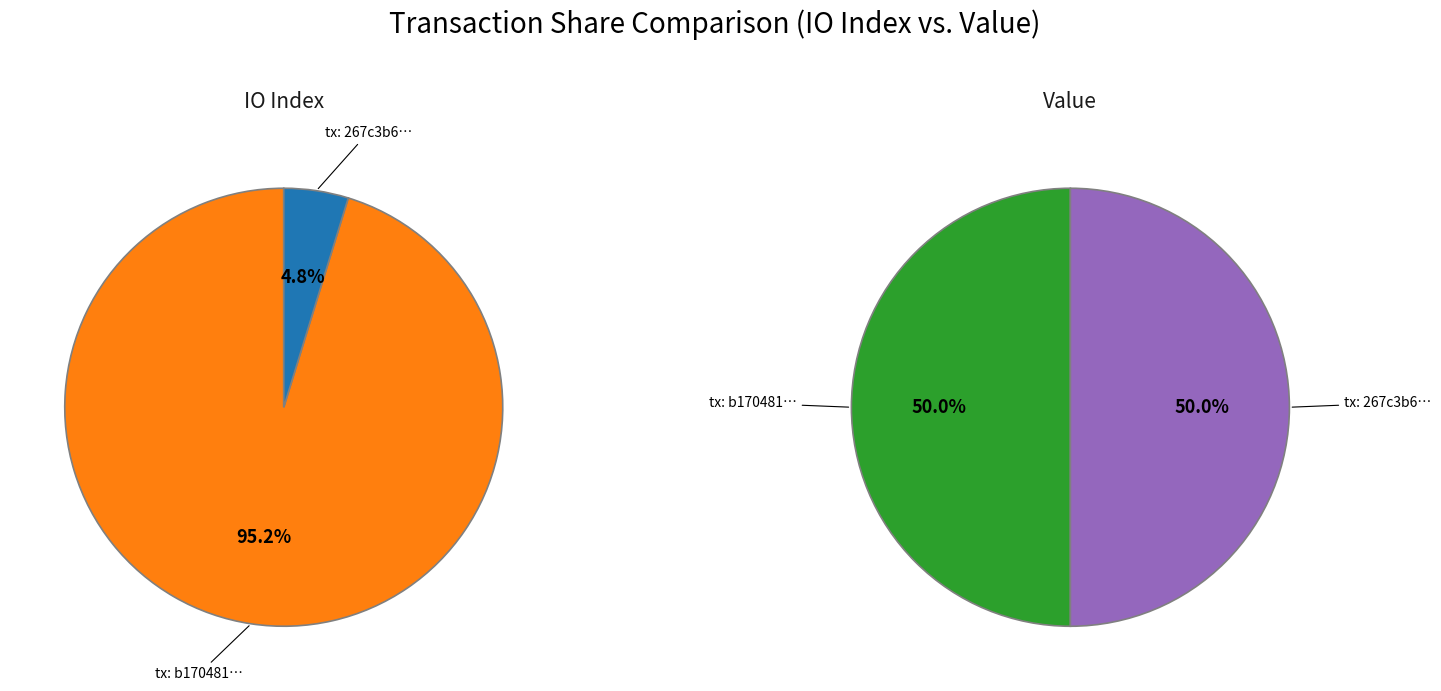

Which series changed the most between io_index and value?

io_index